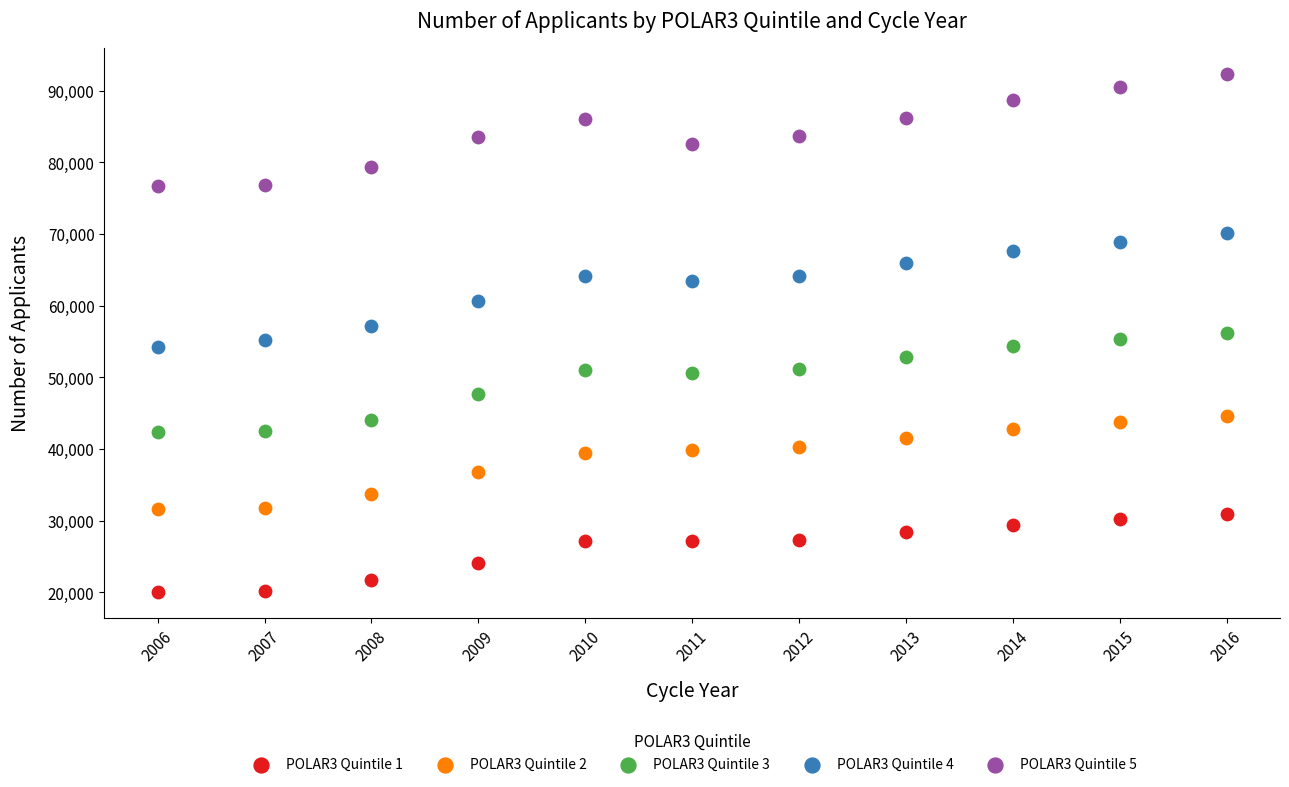

Which series reaches the maximum Y coordinate?

POLAR3 Quintile 5